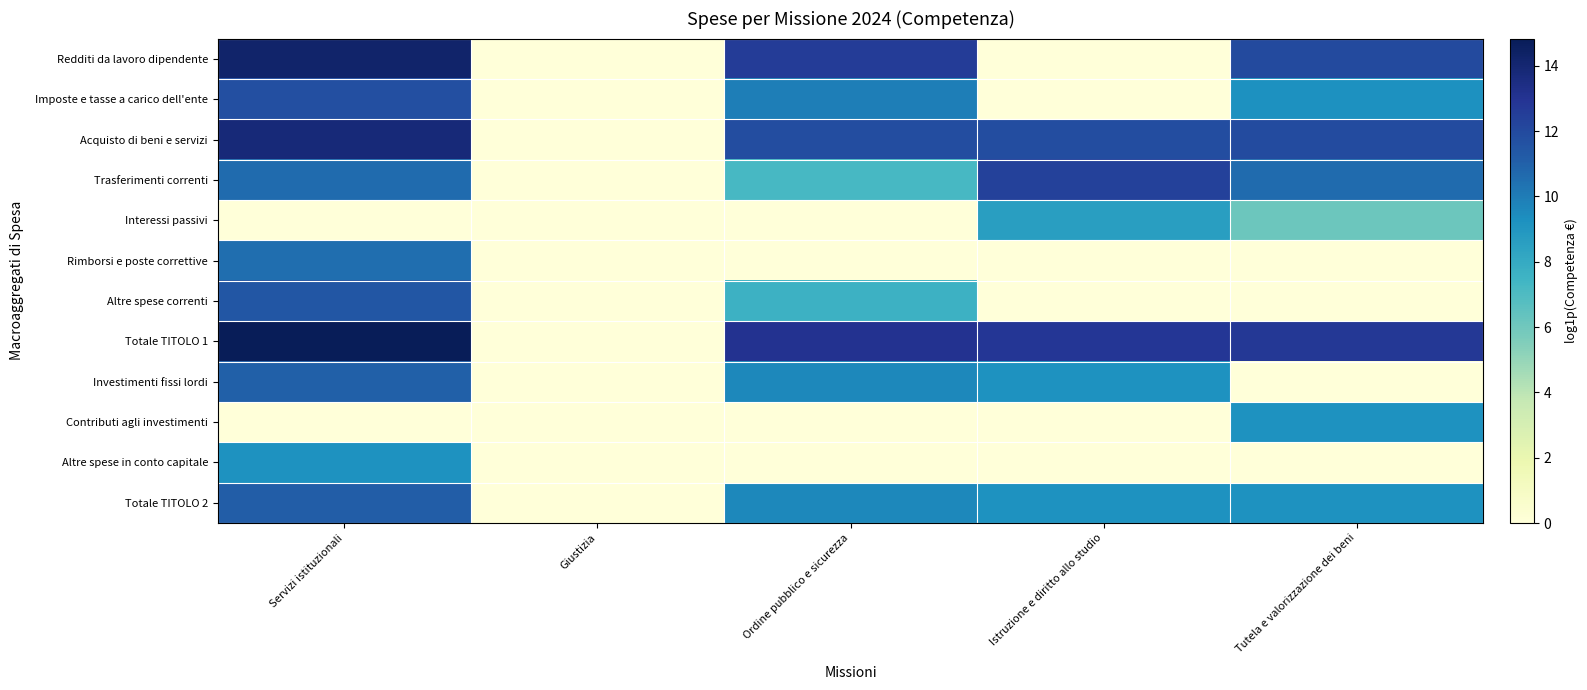

What is the greatest value displayed?

14.8